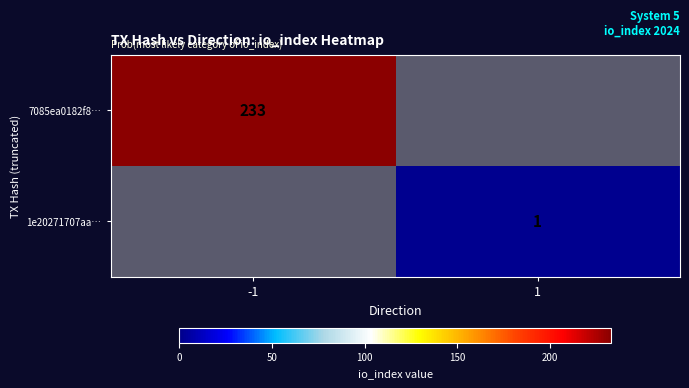

The value of 7085ea0182f8… at -1 is 413. True or false?

False